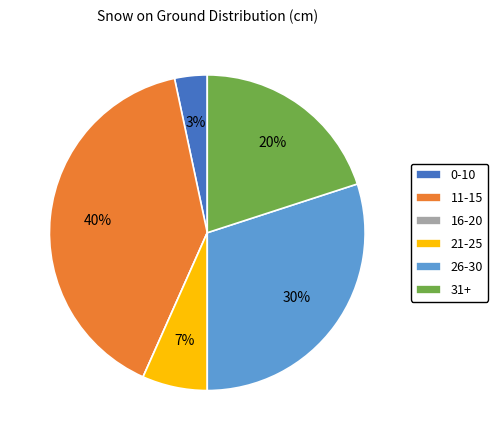

To the nearest percent, what is the combined percentage of 21-25 and 0-10?

10%